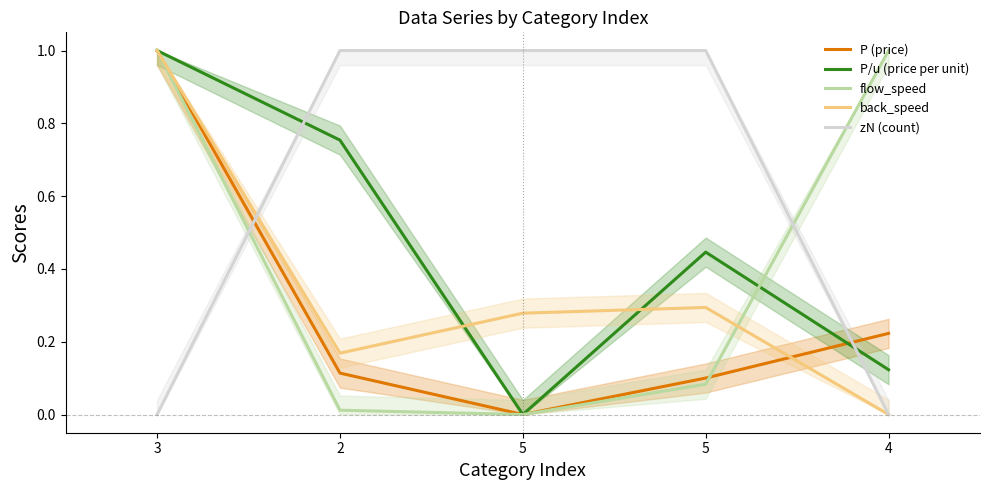

What is the difference between the back_speed values at 5 and 3?

0.7